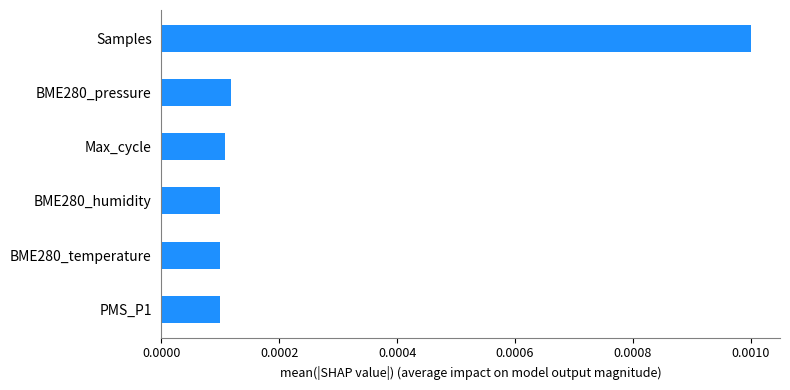

How many values are between 0 and 1?

6